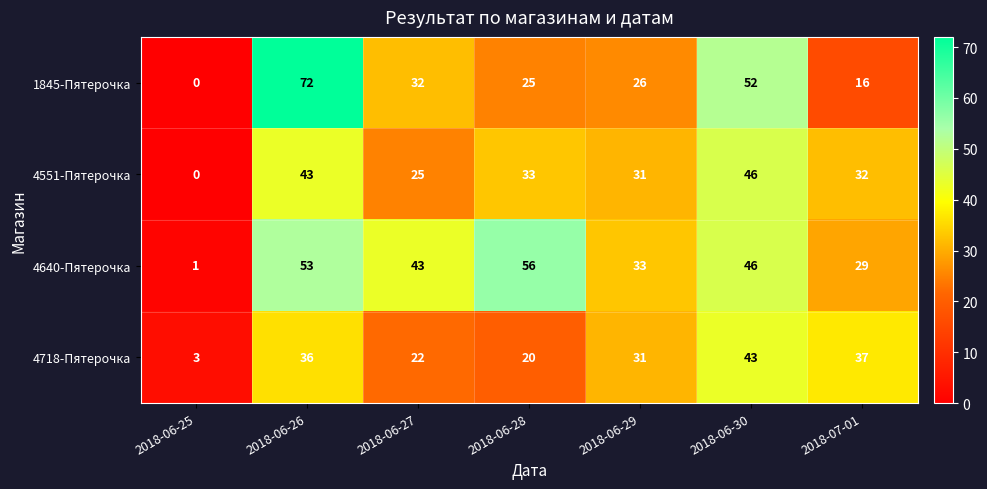

How many series are shown in this chart?

4